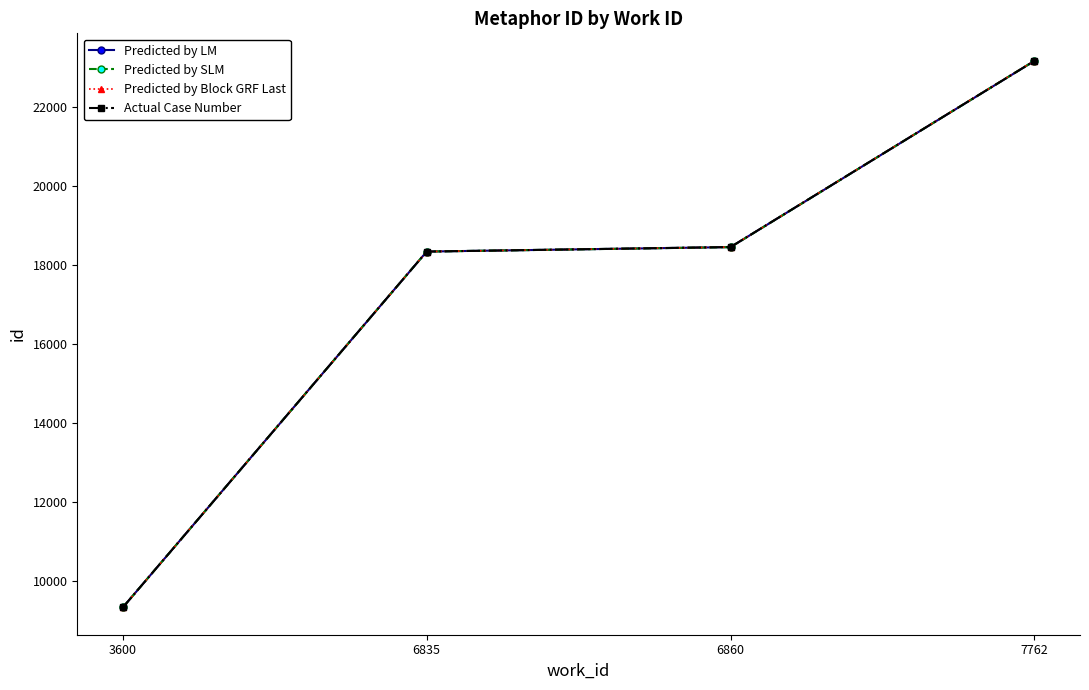

What is the value of the Predicted by Block GRF Last point at the 4th from the left?

23183